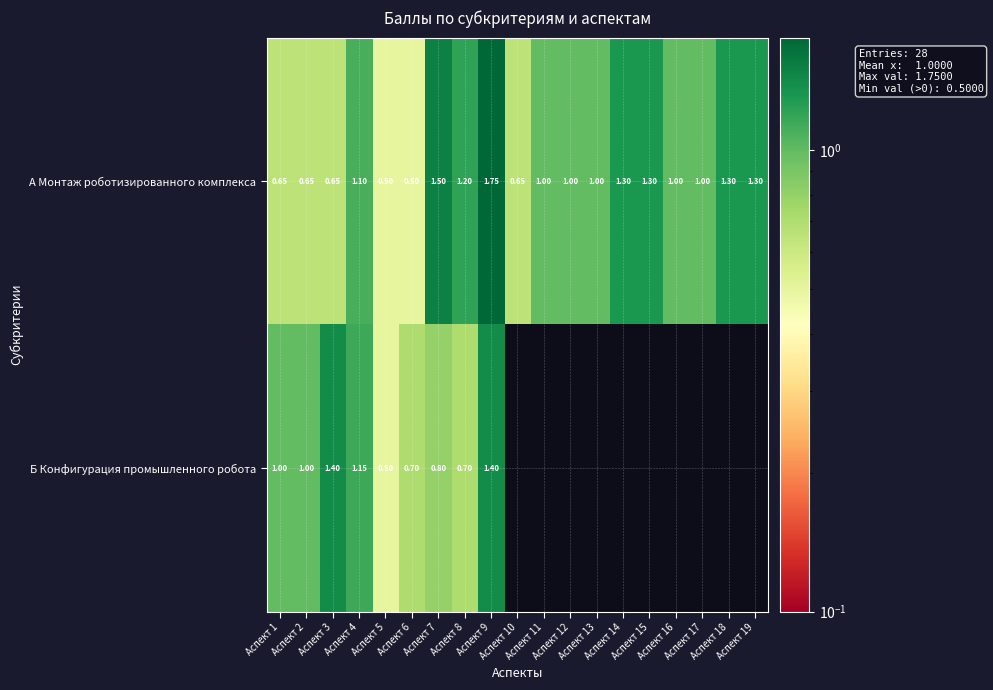

What is the sum of all А Монтаж роботизированного комплекса values?

19.4